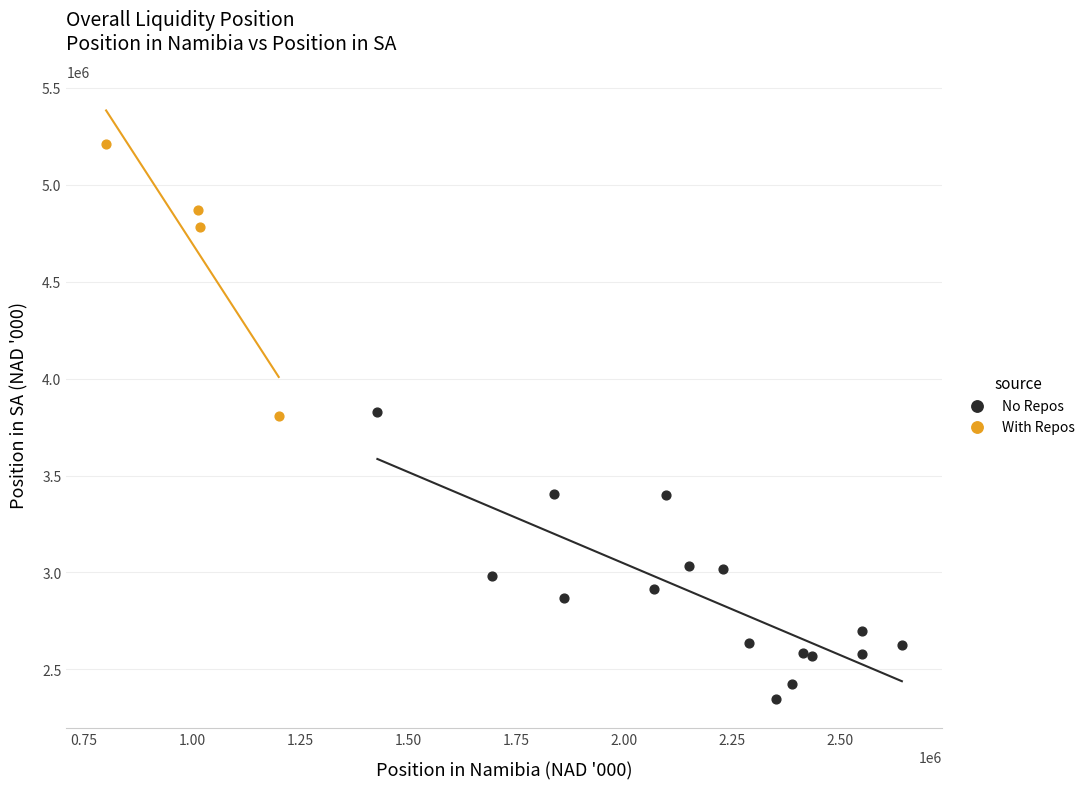

What are all the series names shown in the legend?

No Repos, With Repos